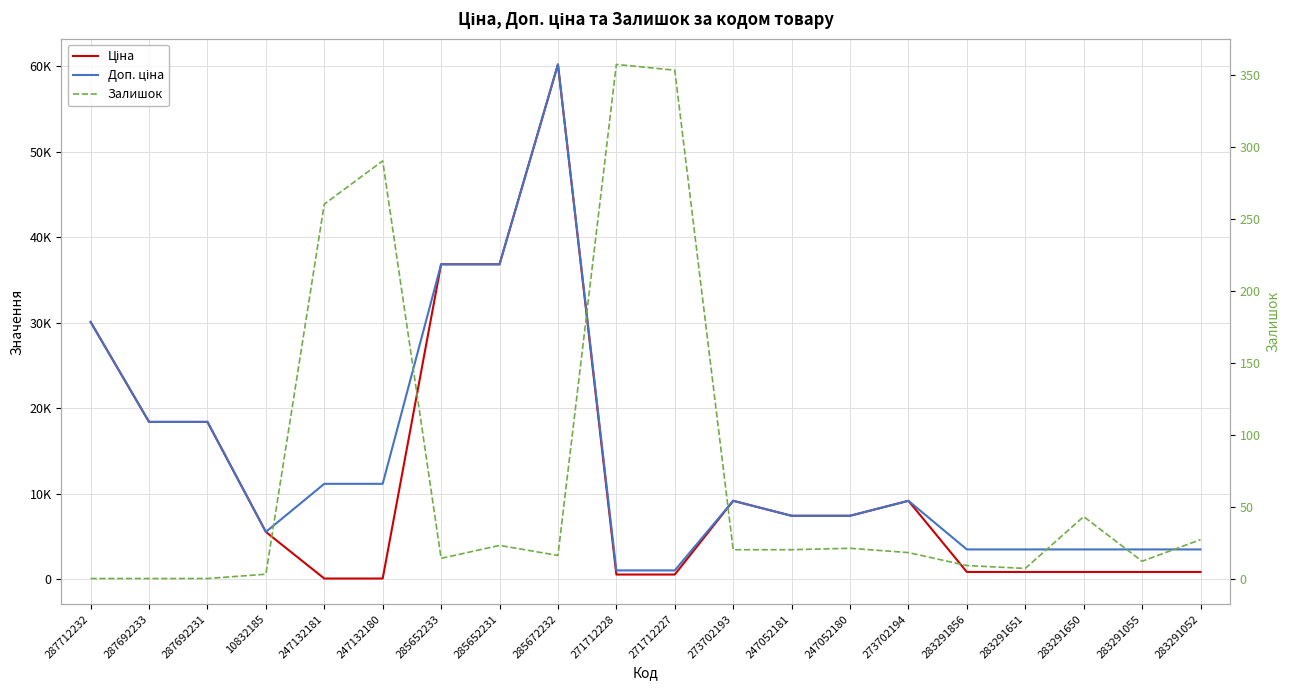

What is the approximate value of Ціна at 285672232?

60205.6